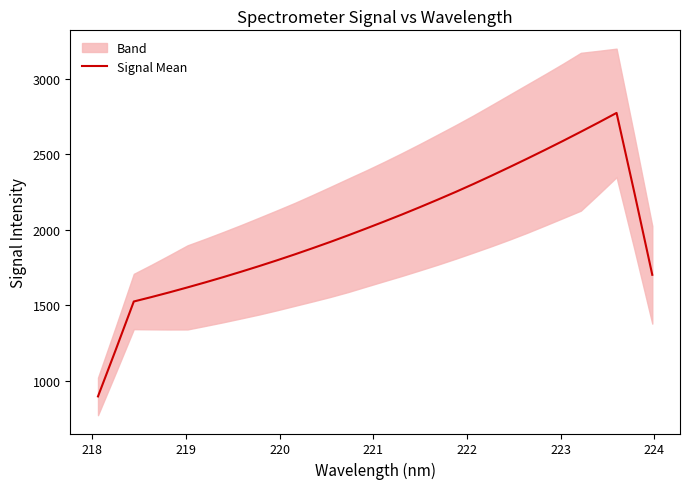

What is the minimum value for Signal Mean?

898.0